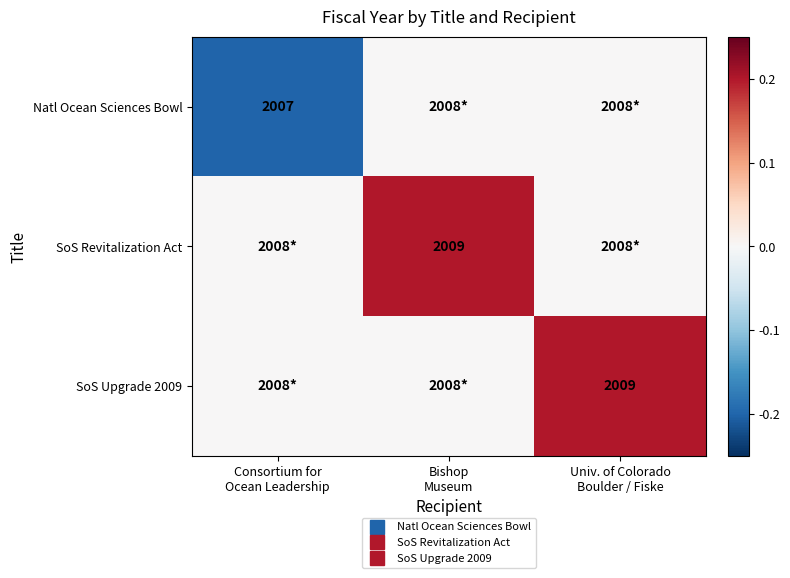

What is the maximum value shown in the chart?

0.2